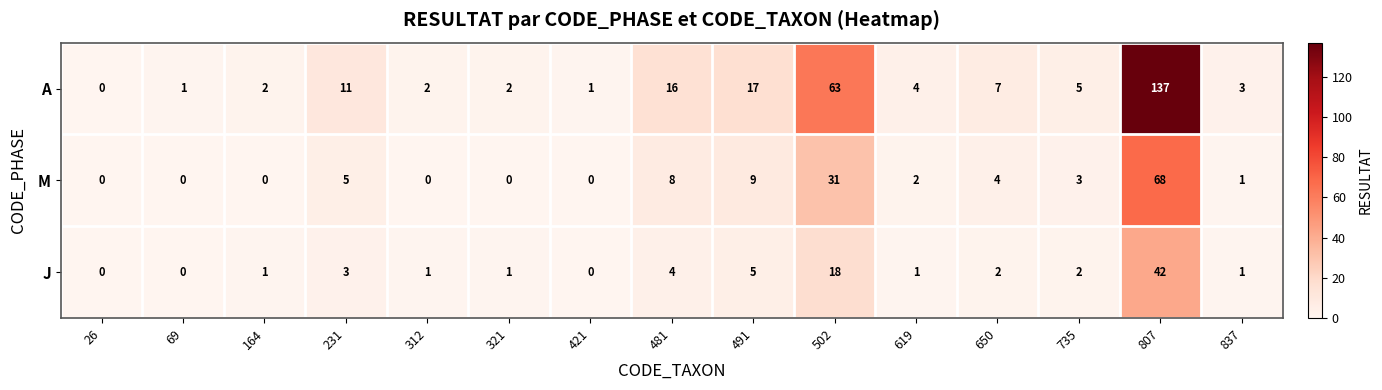

How many series are shown in this chart?

3